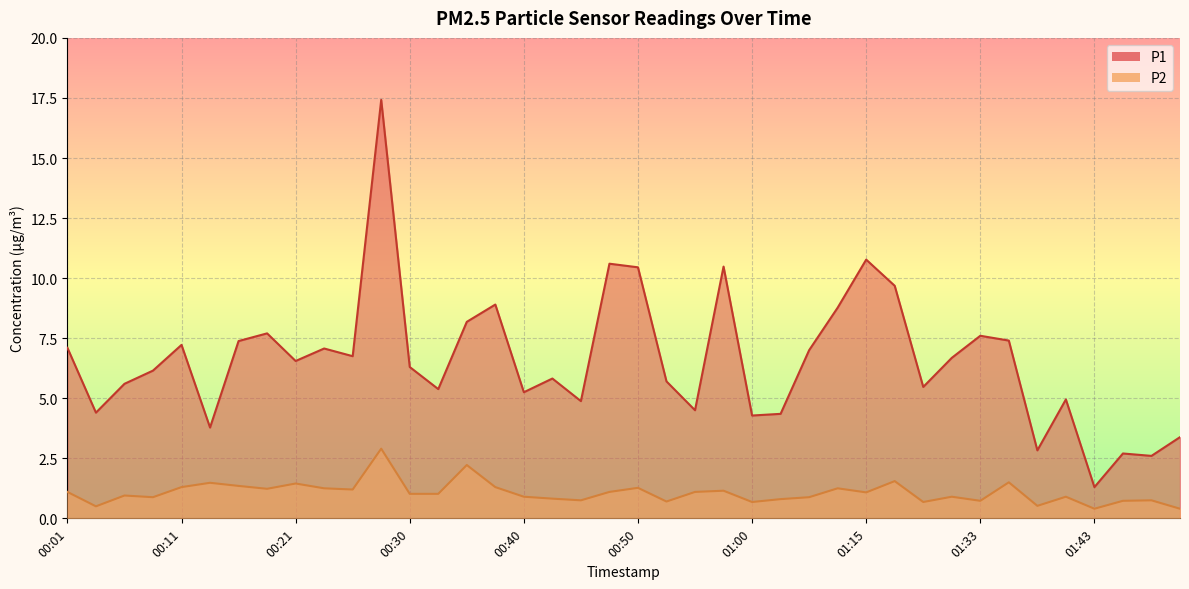

What are all the series names shown in the legend?

P1, P2